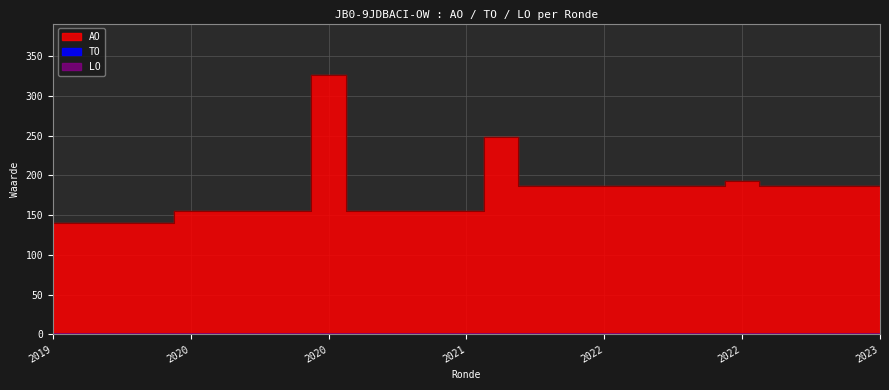

Reading left to right, list all the values displayed in this chart.

AO: 140	140	140	140	155	155	155	155	326	155	155	155	155	249	187	187	187	187	187	187	193	187	187	187	187
TO: 0	0	0	0	0	0	0	0	0	0	0	0	0	0	0	0	0	0	0	0	0	0	0	0	0
LO: 0	0	0	0	0	0	0	0	0	0	0	0	0	0	0	0	0	0	0	0	0	0	0	0	0